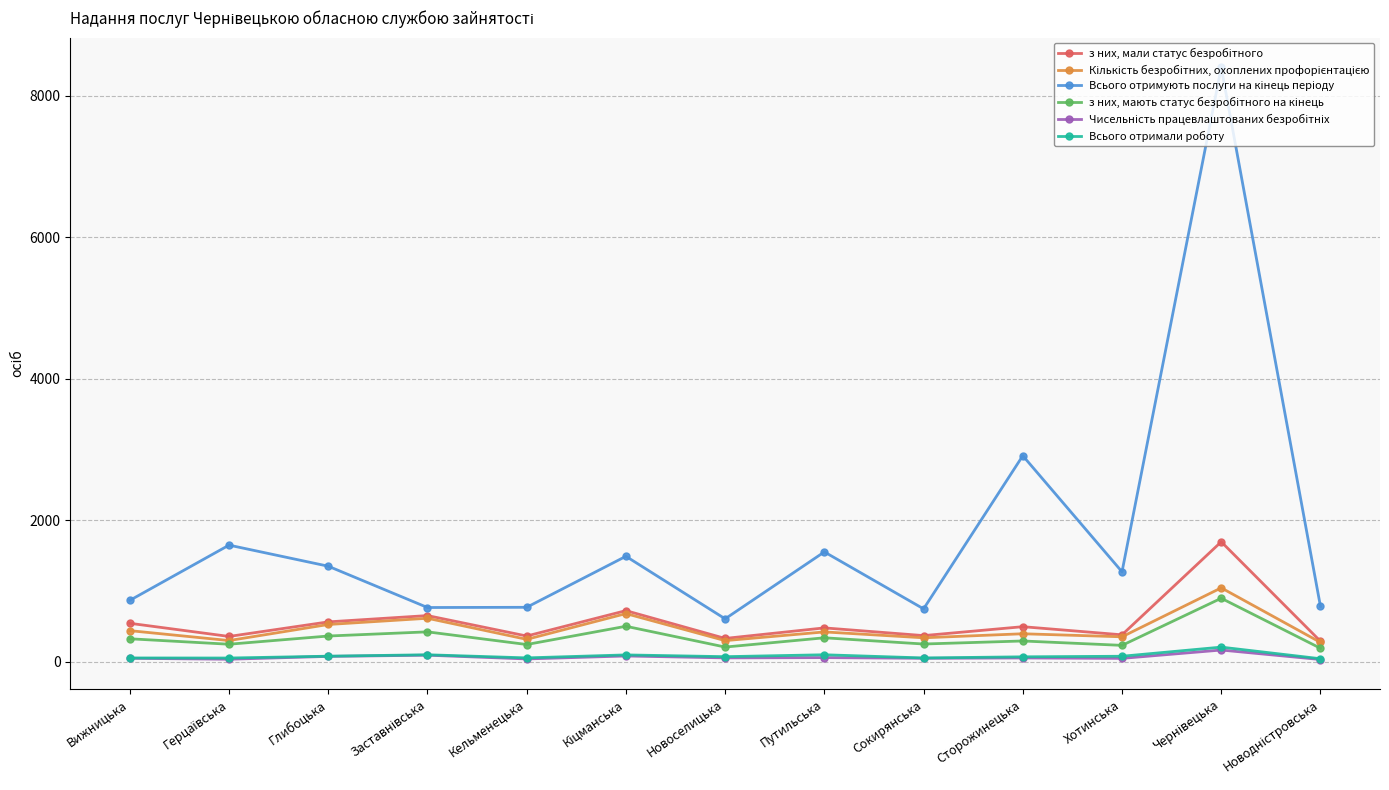

What is the label of the 9th point from the left?

Сокирянська